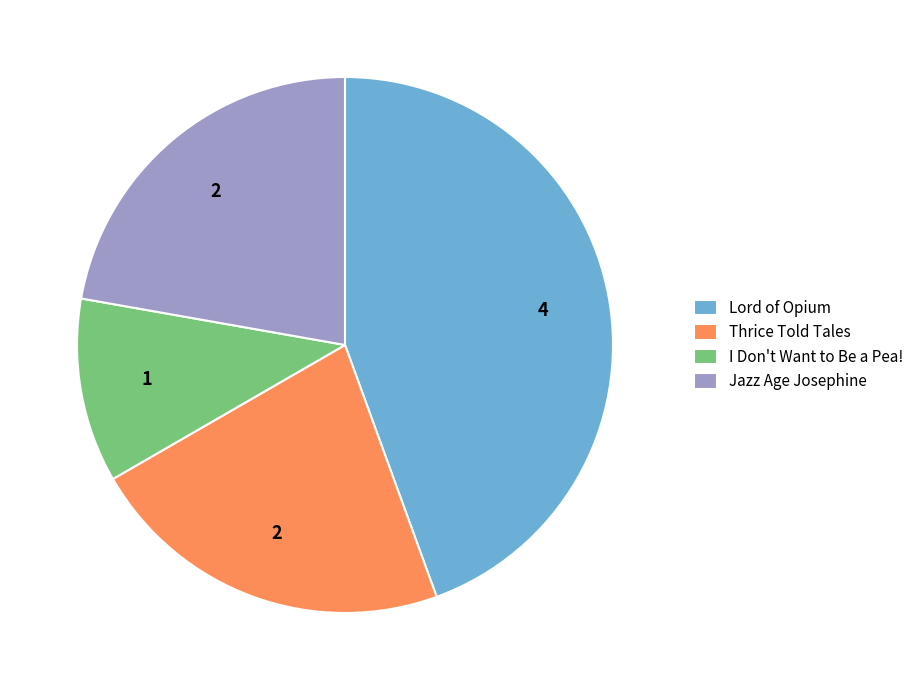

Is there any slice that represents more than half of the pie?

No